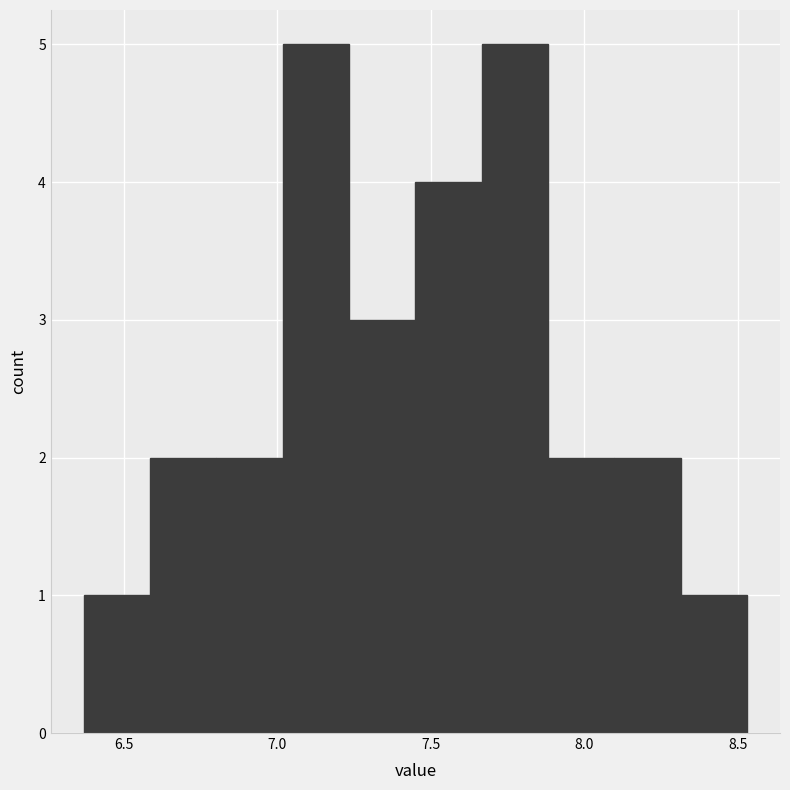

Reading left to right, transcribe this chart: for each bar, give the range it covers on the x-axis and its height. Neither the bar edges nor the heights are printed on the chart, so give them approximately, as read against the axes.

6.35 to 6.60: 1
6.60 to 6.80: 2
6.80 to 7.00: 2
7.00 to 7.25: 5
7.25 to 7.45: 3
7.45 to 7.65: 4
7.65 to 7.90: 5
7.90 to 8.10: 2
8.10 to 8.30: 2
8.30 to 8.55: 1